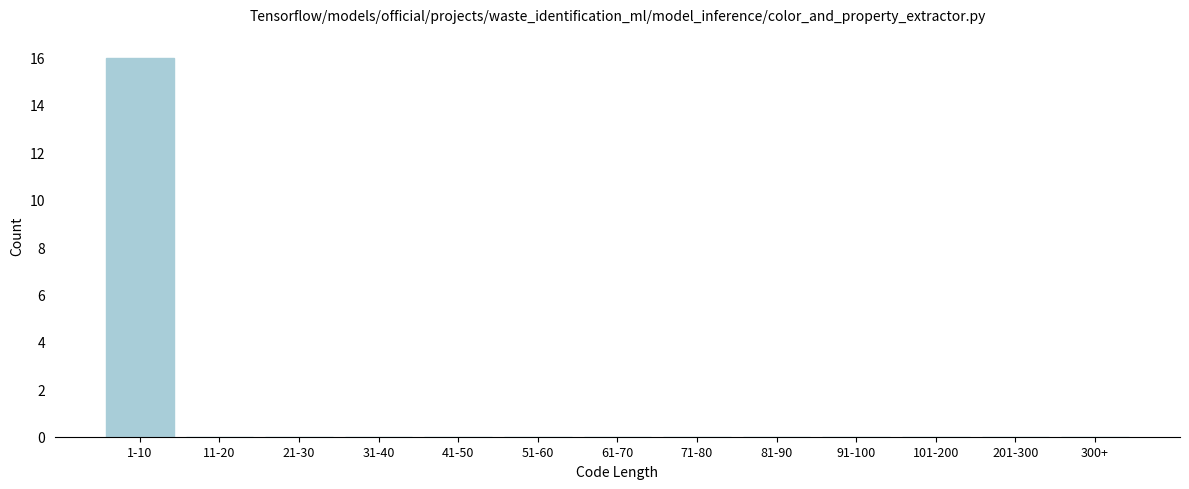

Reading right to left, what are all the values shown in this chart?

300+=0	201-300=0	101-200=0	91-100=0	81-90=0	71-80=0	61-70=0	51-60=0	41-50=0	31-40=0	21-30=0	11-20=0	1-10=16